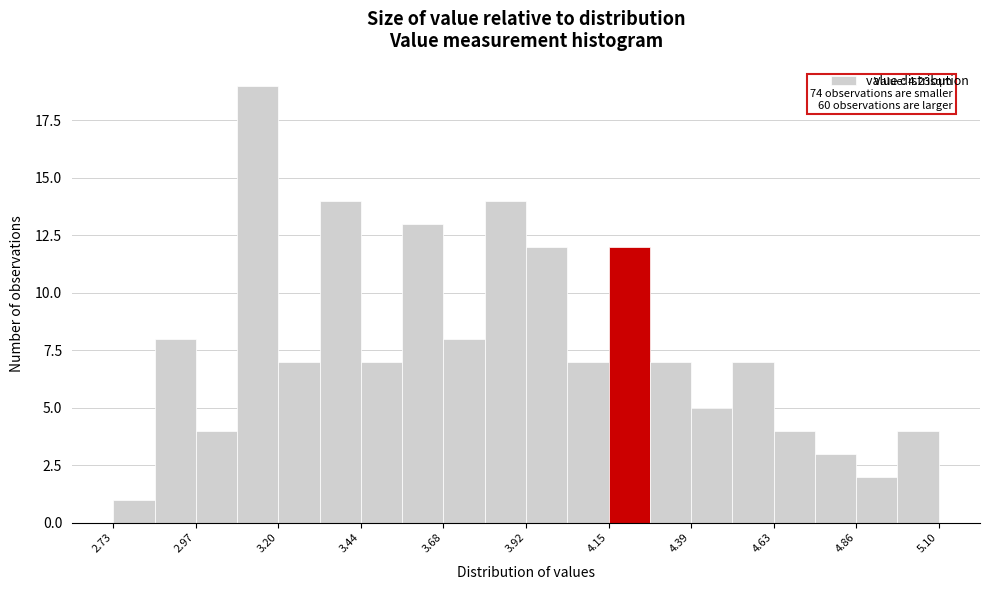

Around what value on the x-axis is the tallest bar? Give the approximate position of its centre, as read against the axis.

3.15